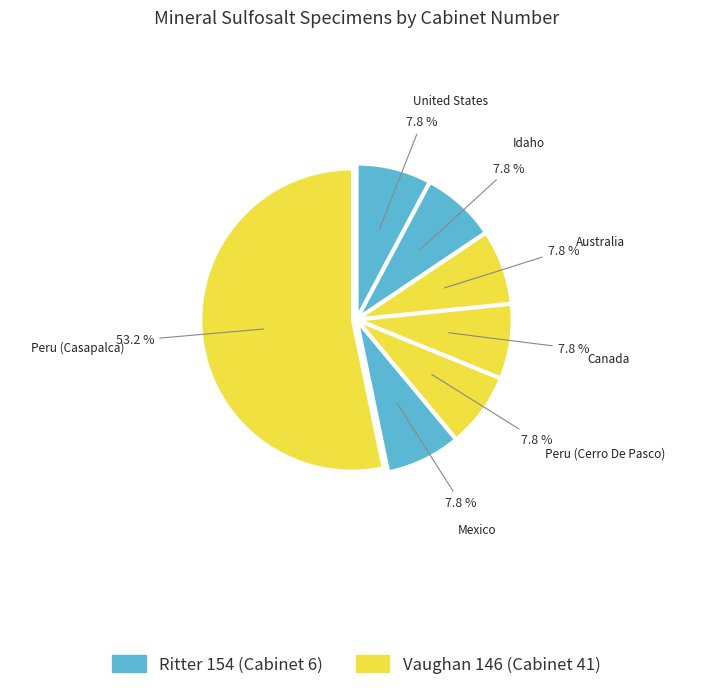

To the nearest percent, what is the combined percentage of Peru (Casapalca) and Mexico?

61%